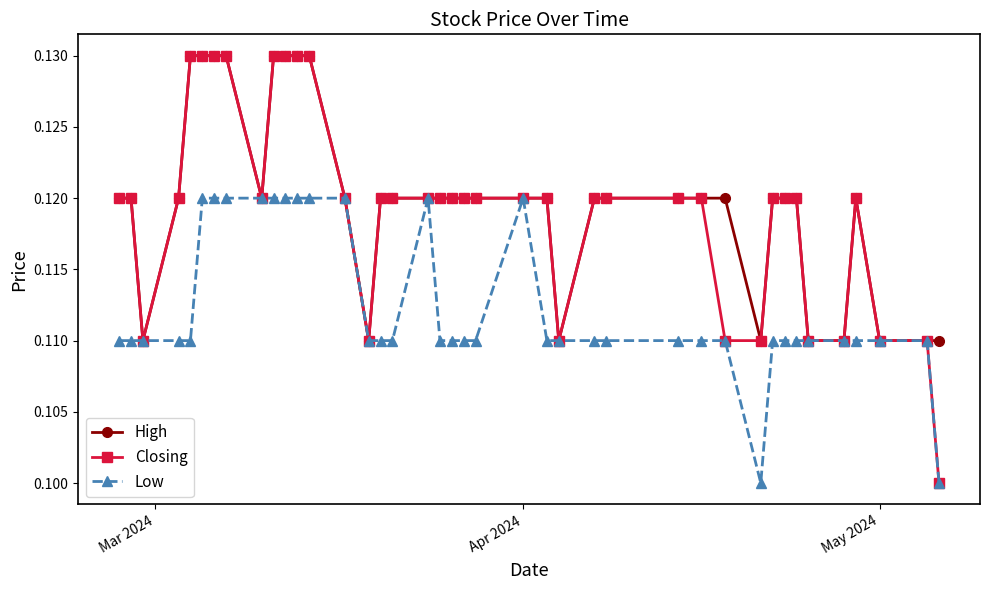

How many Closing values are between 0 and 1?

40